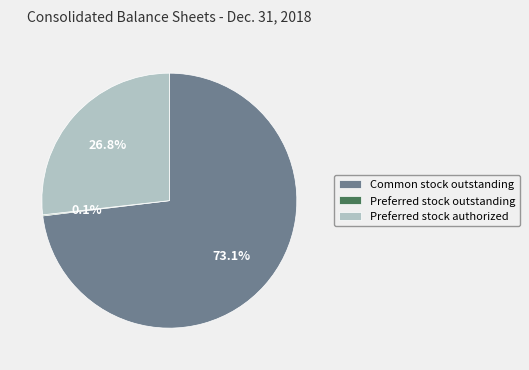

Is there any slice that represents more than half of the pie?

Yes